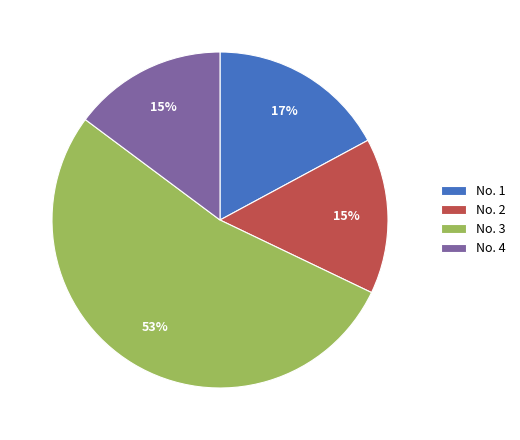

To the nearest percent, what is the combined percentage of No. 3 and No. 1?

70%